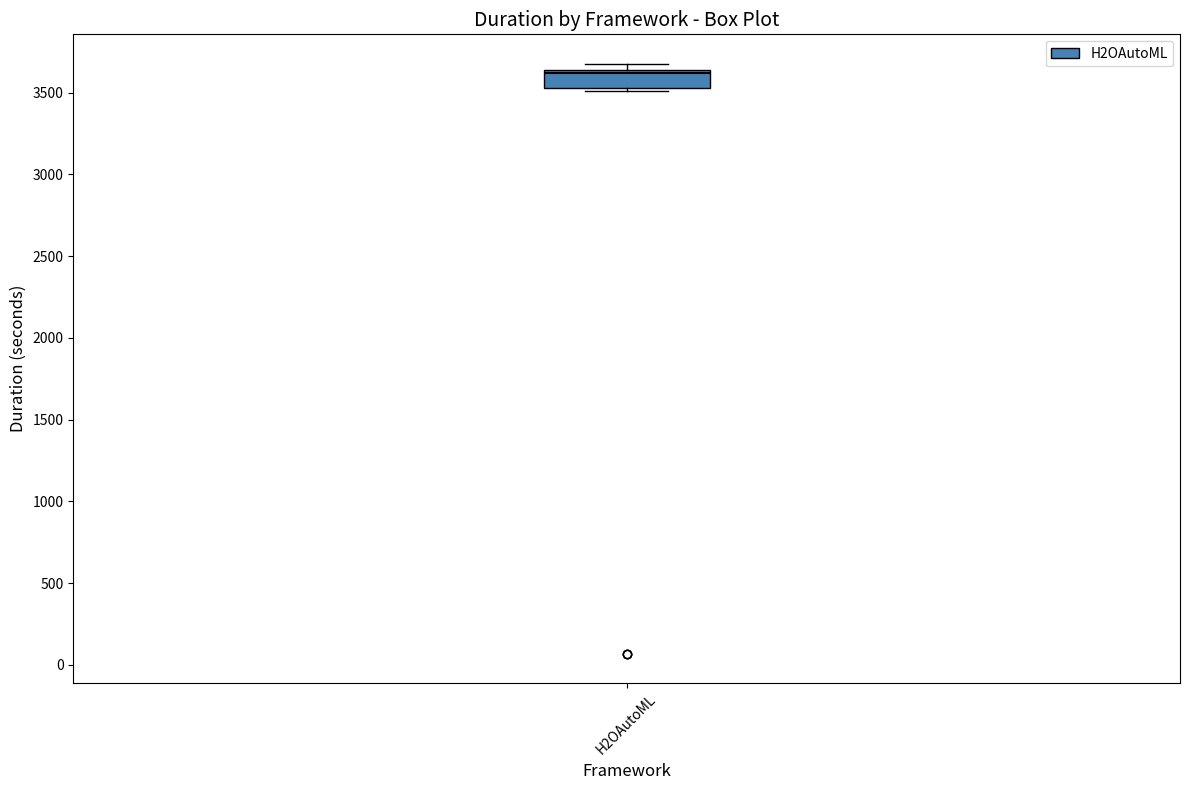

Transcribe this box plot: give where the median line is, the range the box spans, and where the two whiskers end, as read against the y-axis. The values are not printed on the chart, so give them approximately, as read against the axis.

median 3600, box 3550 to 3650, whiskers 3500 to 3700